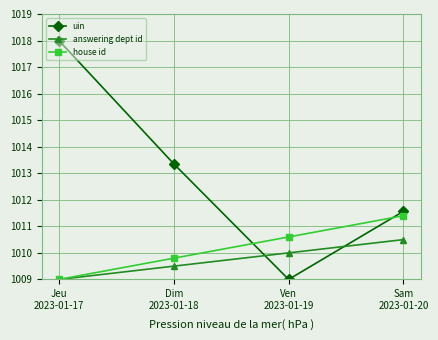

What is the value of the uin point at the 3rd from the left?

1009.0